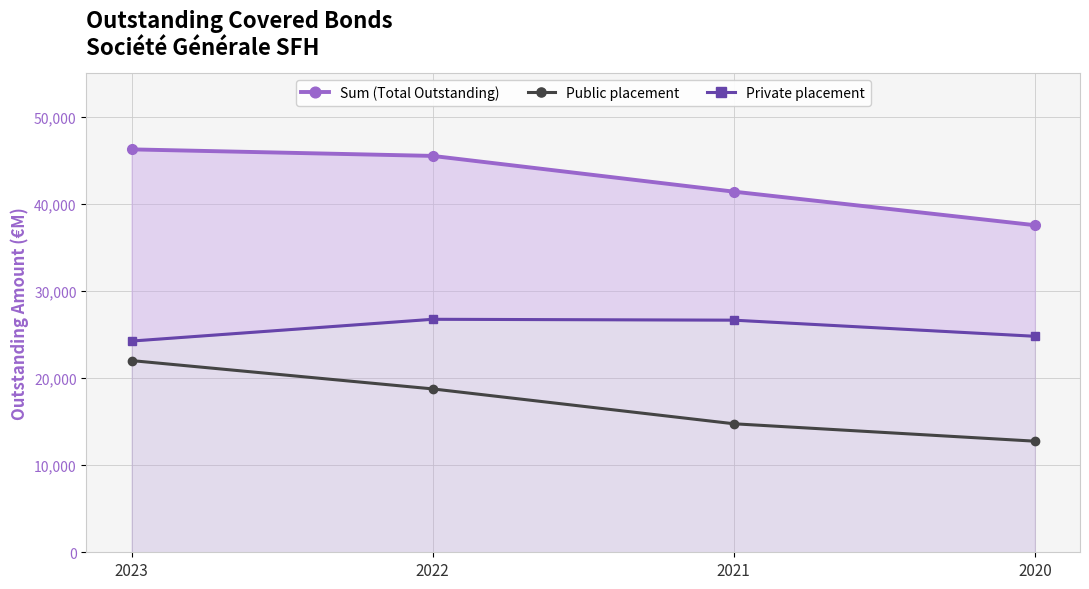

At how many categories does at least one series exceed 32959?

4